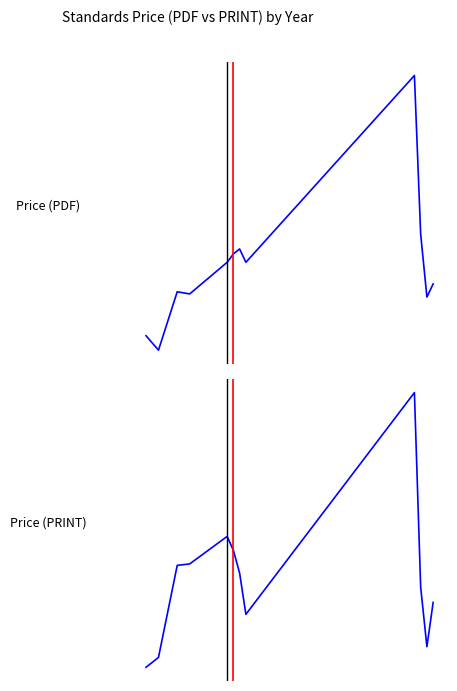

How many interior local peaks does the Price (PRINT) series have?

2